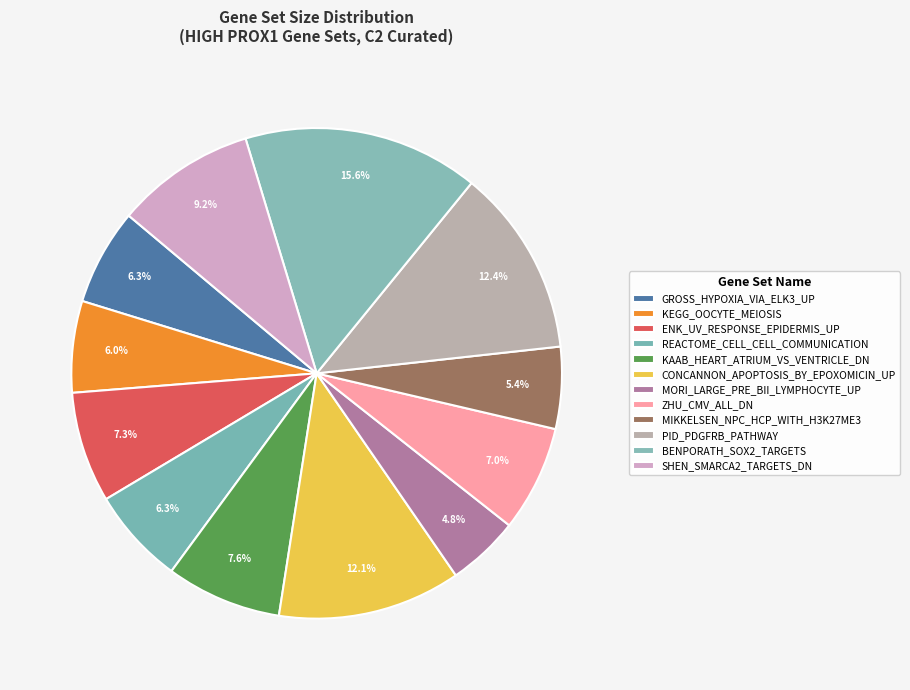

What percentage is the PID_PDGFRB_PATHWAY slice, to the nearest percent?

12%